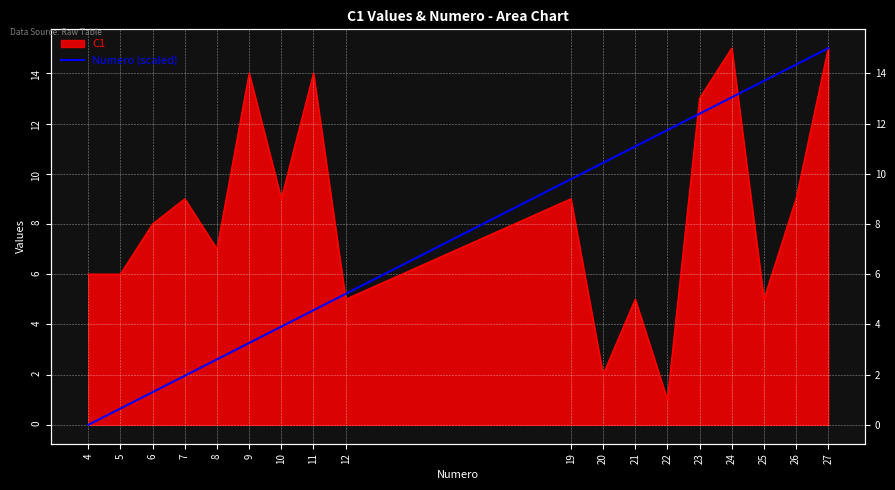

At which label does the data first exceed 9?

19